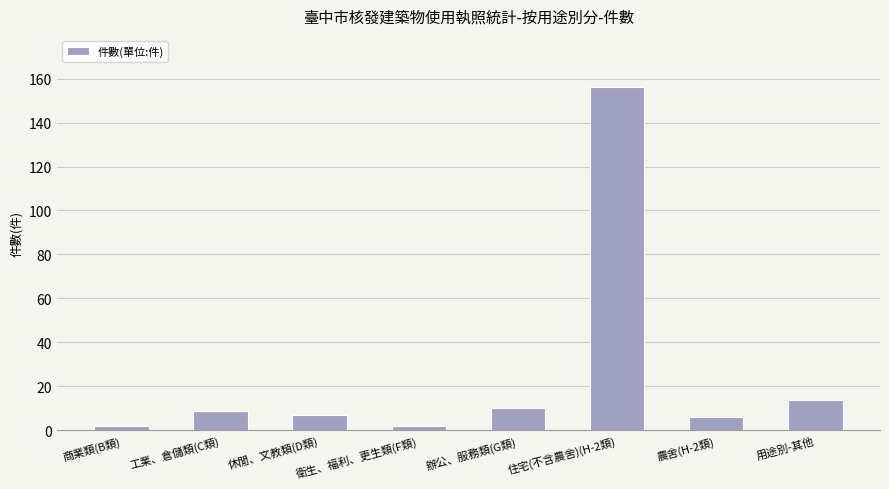

Reading left to right, transcribe all the data shown in this chart.

2	9	7	2	10	156	6	14